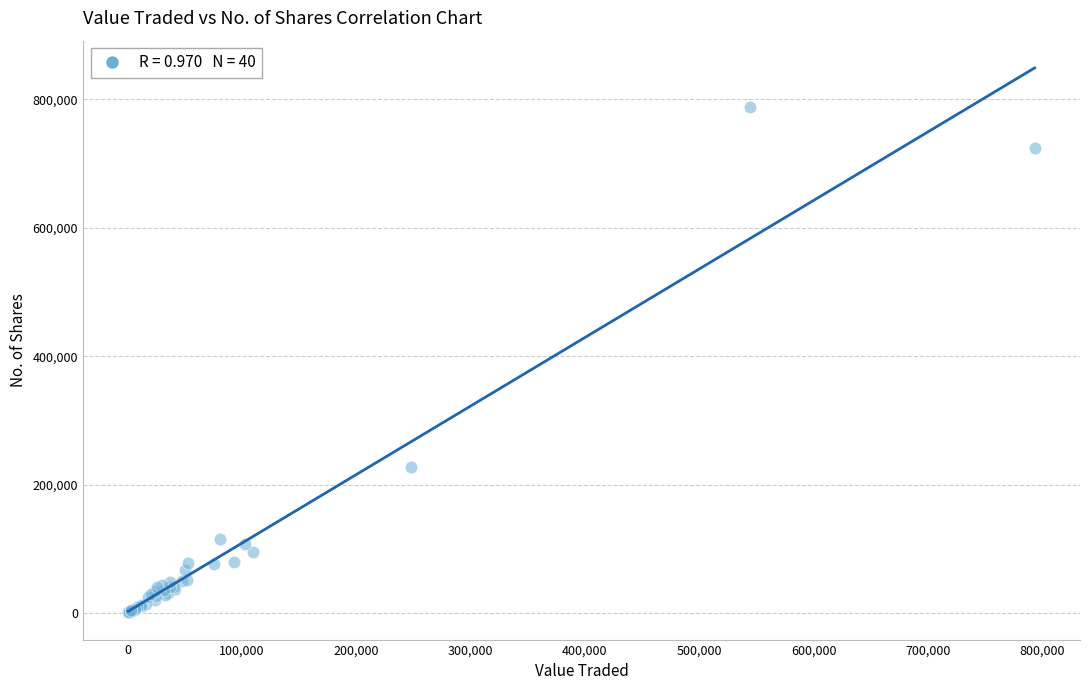

What Y value in the scatter plot is closest to 394636?

227466